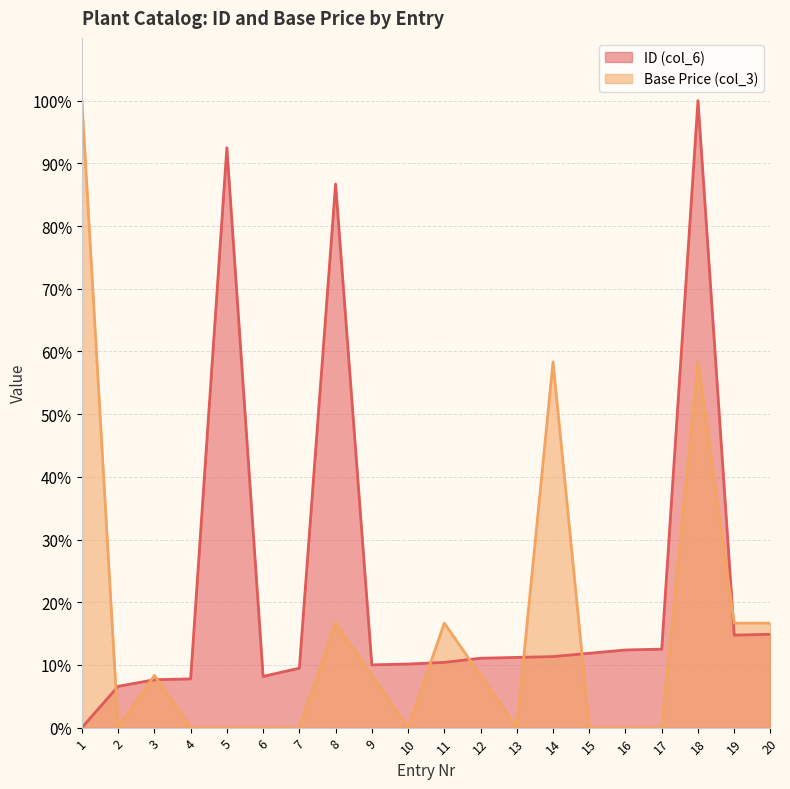

True or false: ID (col_6) has a value of 12.5 at 17.

True